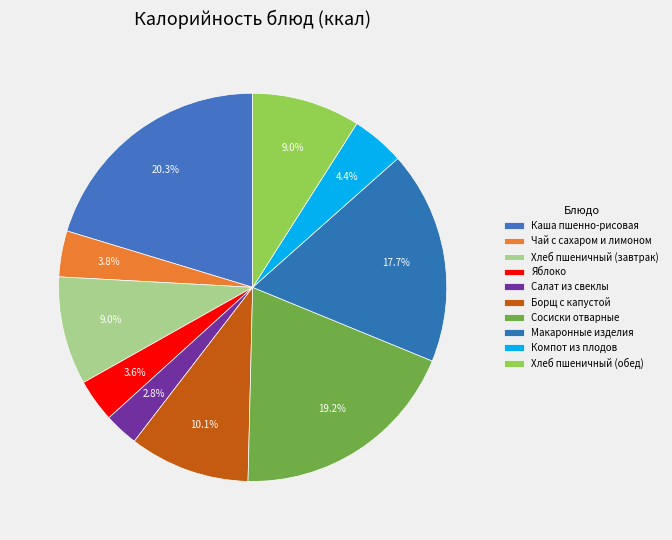

How many slices are in this pie chart?

10